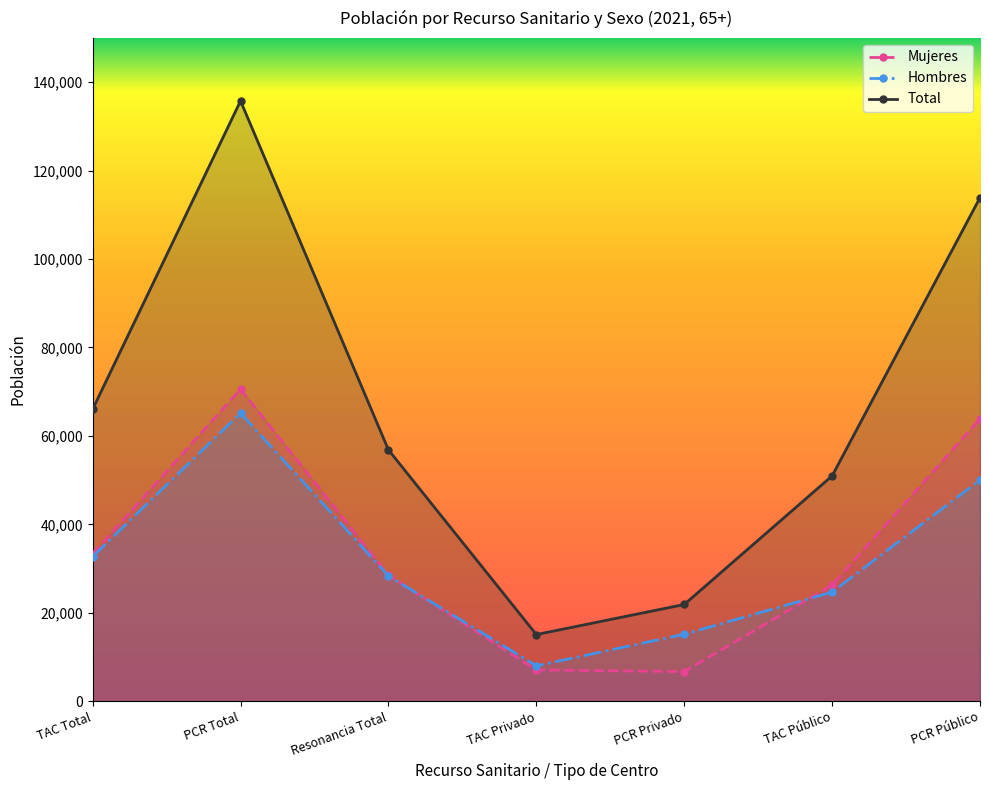

At which label does Mujeres reach its peak?

PCR Total